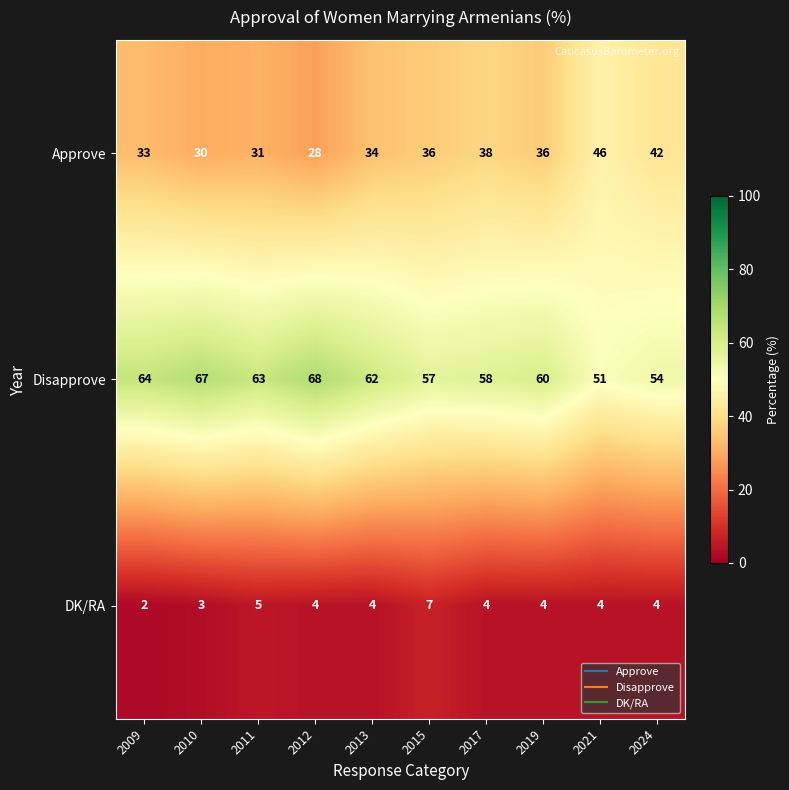

What is the maximum value shown in the chart?

68